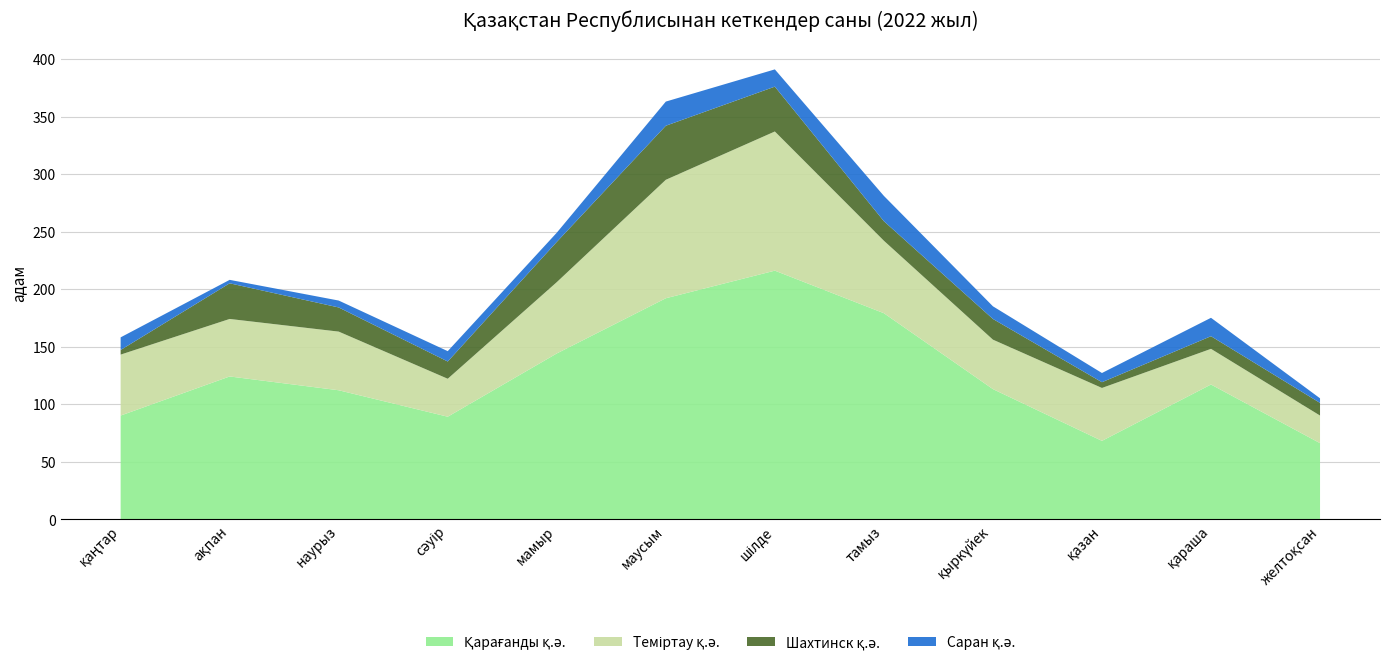

Reading left to right, transcribe all the data shown in this chart.

Қарағанды қ.ә.: 90	124	112	89	144	192	216	179	113	68	117	66
Теміртау қ.ә.: 53	50	51	33	62	103	121	63	43	46	31	24
Шахтинск қ.ә.: 4	31	21	15	35	47	39	17	18	5	11	11
Саран қ.ә.: 11	3	6	9	8	21	15	22	11	8	16	4